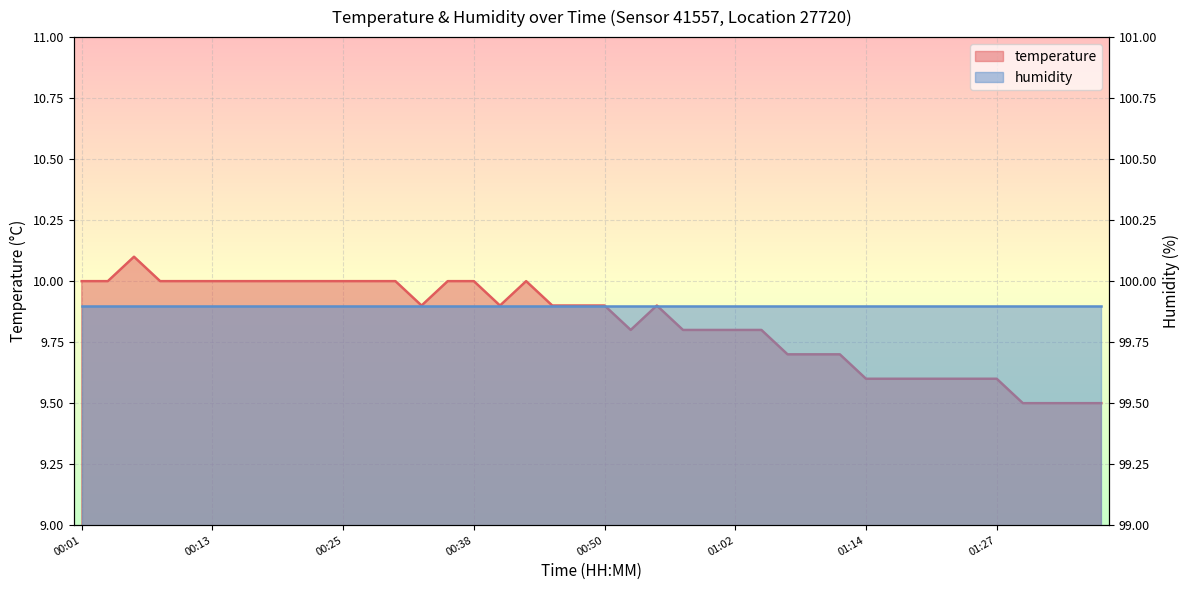

Count the values in the range 9 to 10.

39